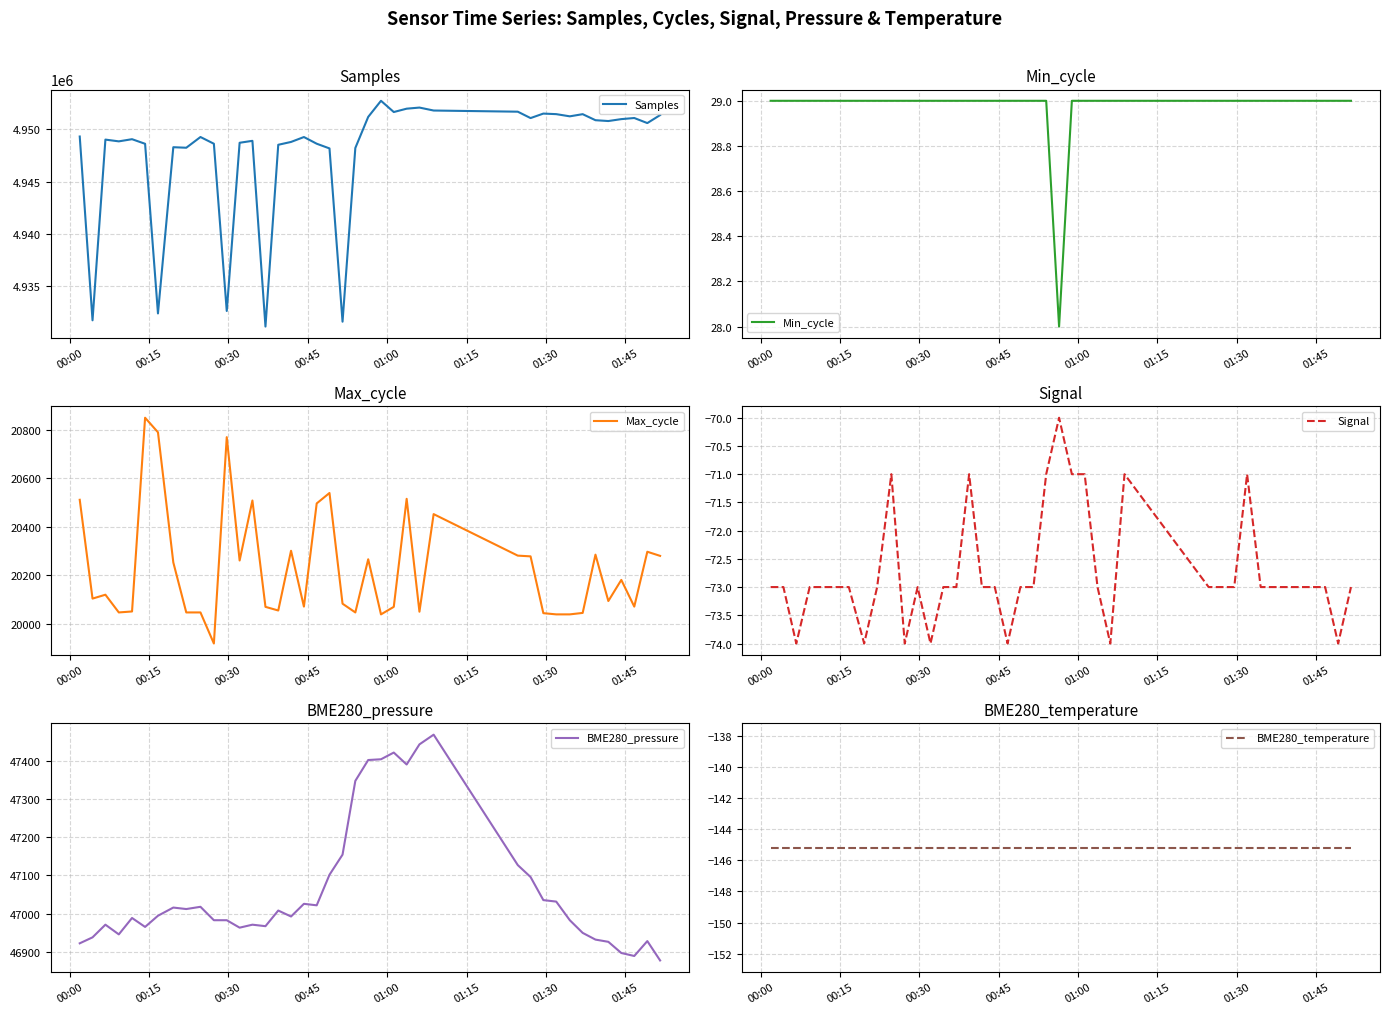

What is the difference between the maximum and second lowest values in the Signal series?

4